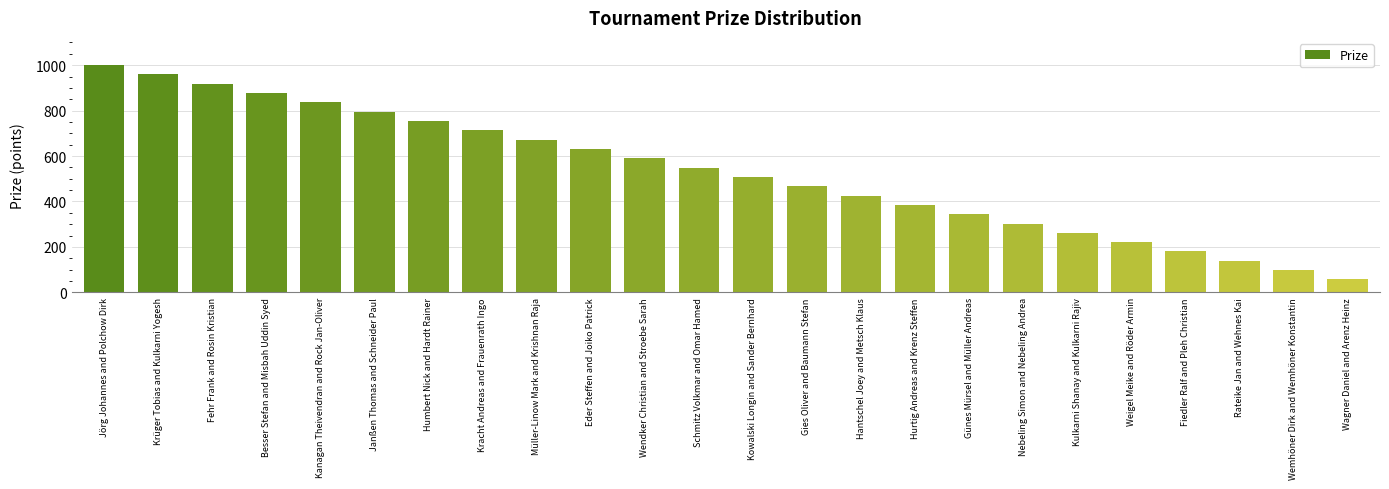

Reading left to right, extract all data points from this chart.

1000	959	918	877	836	795	754	713	672	631	590	549	508	467	426	385	344	303	262	221	180	139	98	57